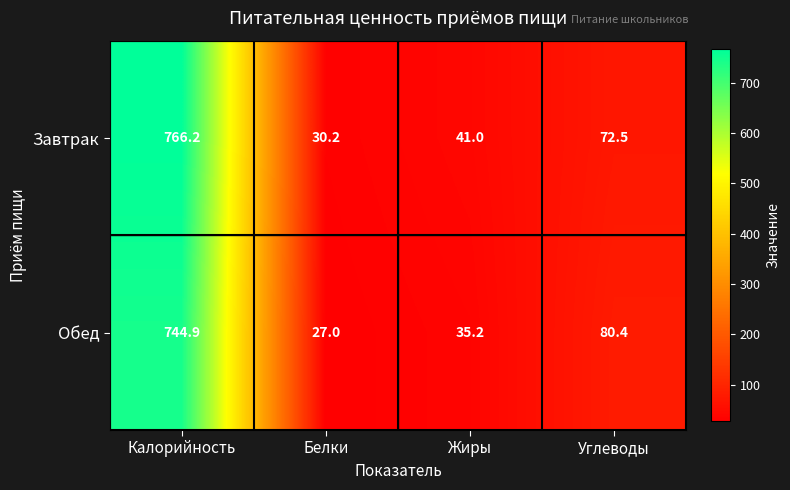

What is the total value across all series at Жиры?

76.2